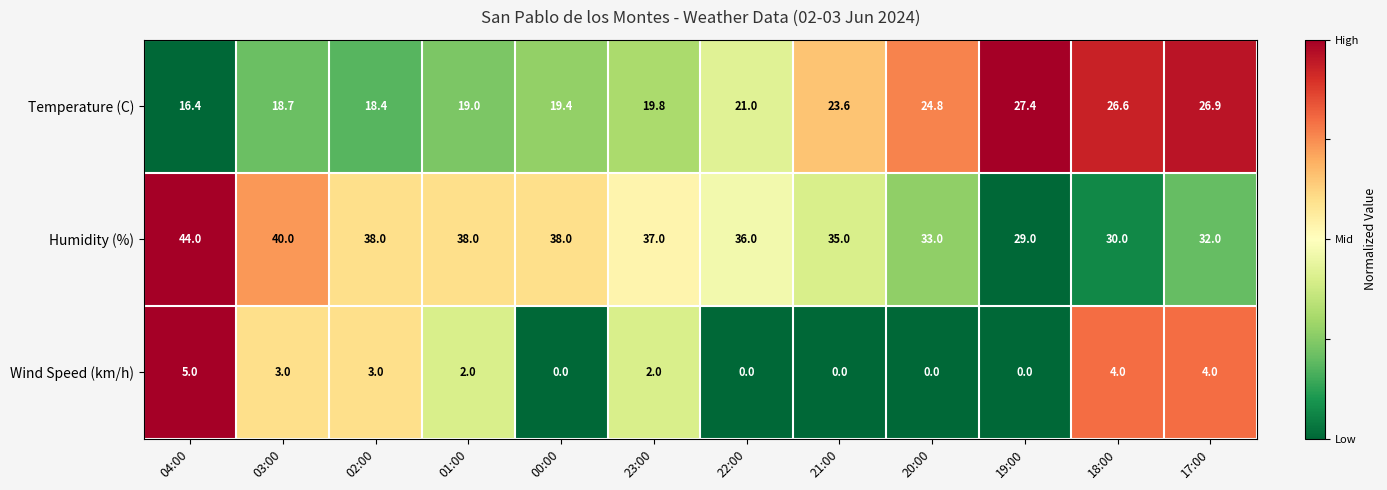

At 00:00, list the series in order from largest to smallest.

Humidity (%), Temperature (C), Wind Speed (km/h)